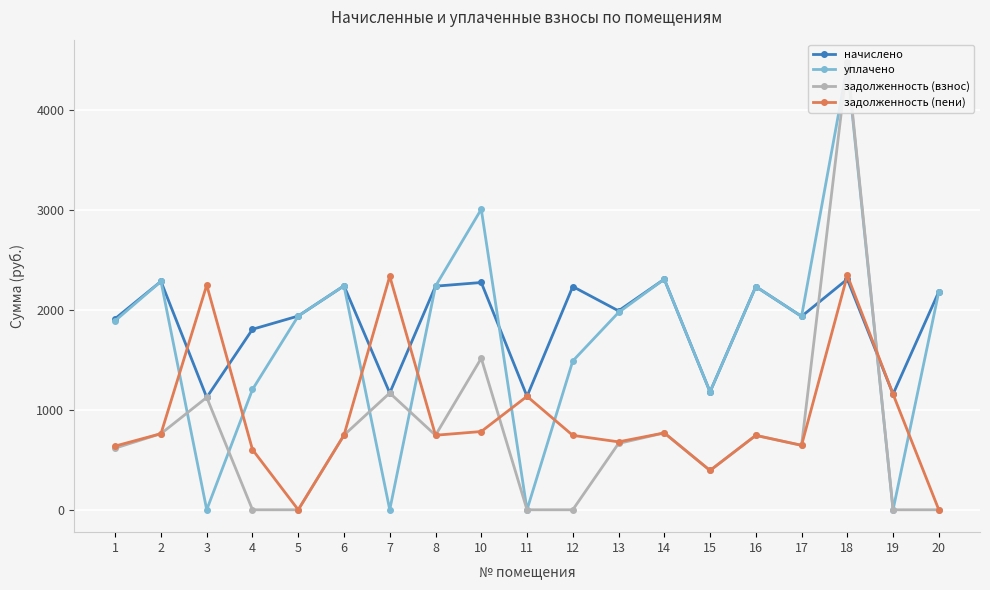

The задолженность (пени) series shows 4193.7 at 7. True or false?

False